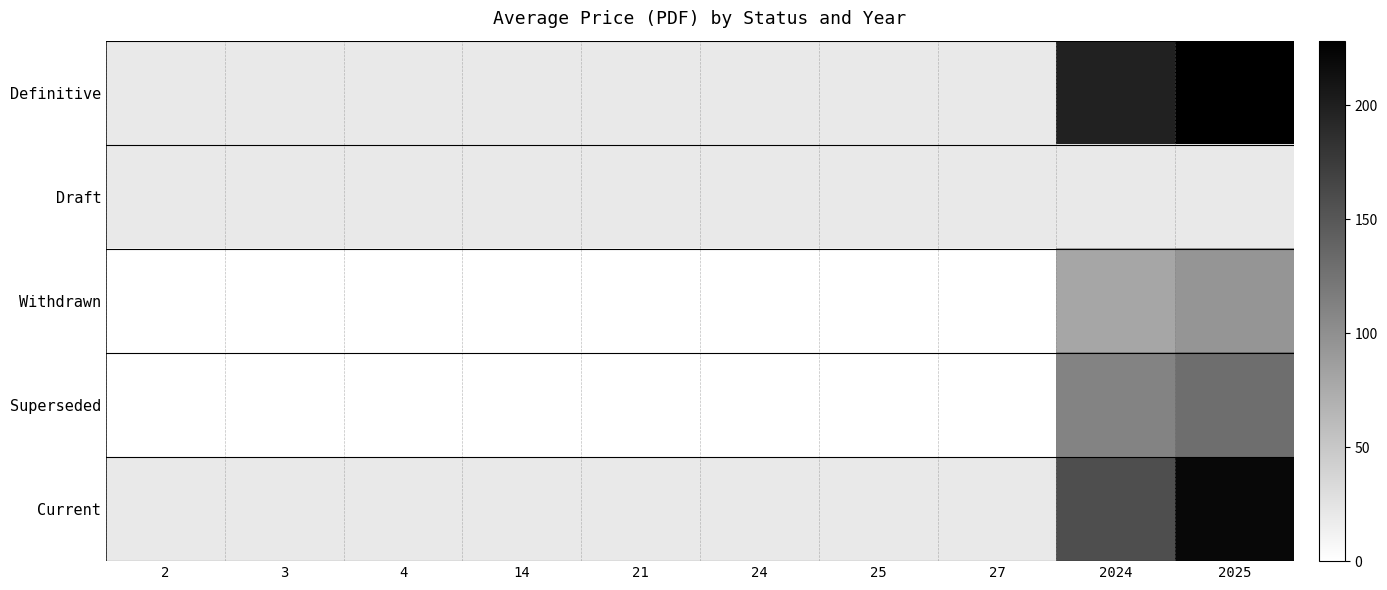

Which series has the widest spread of values?

Definitive